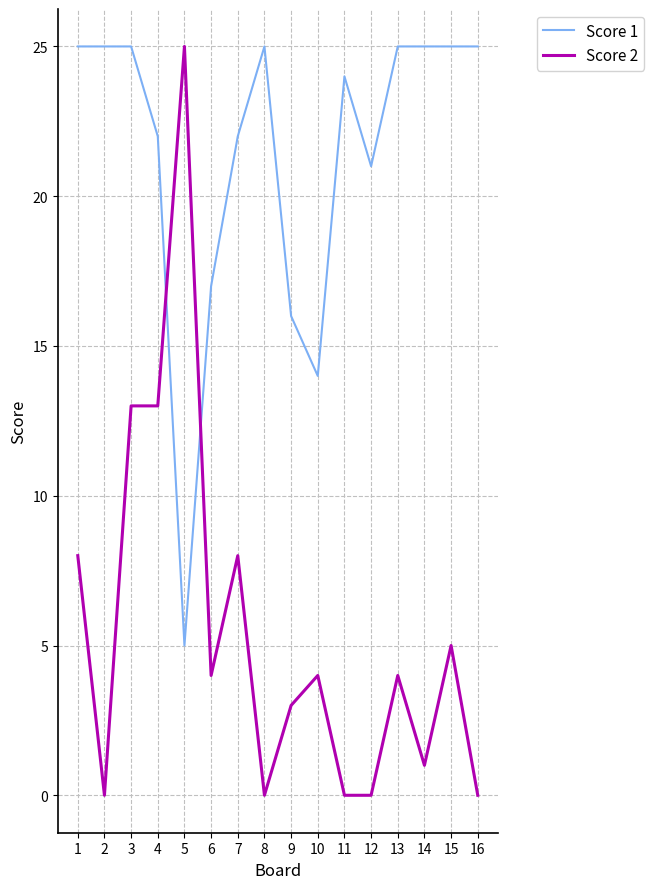

What is the spread (max minus min) of values at 4?

9